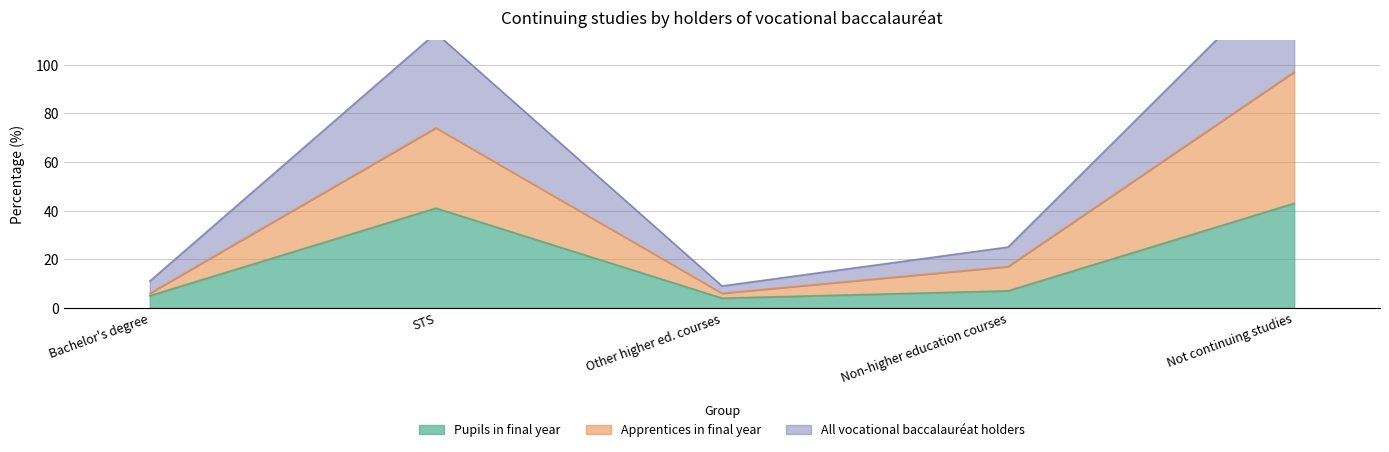

Reading left to right, transcribe all the data shown in this chart.

Pupils in final year: 5	41	4	7	43
Apprentices in final year: 6	74	6	17	97
All vocational baccalauréat holders: 11	113	9	25	142